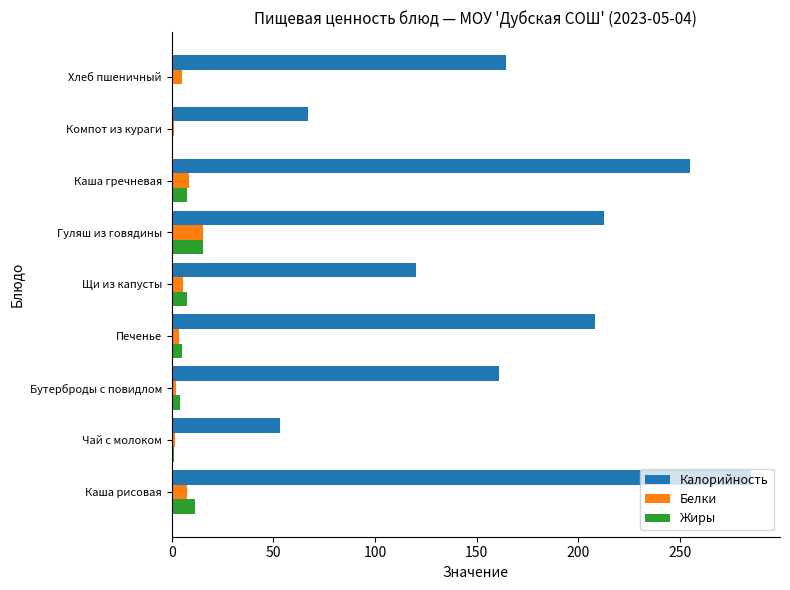

How many categories are shown in the chart?

9